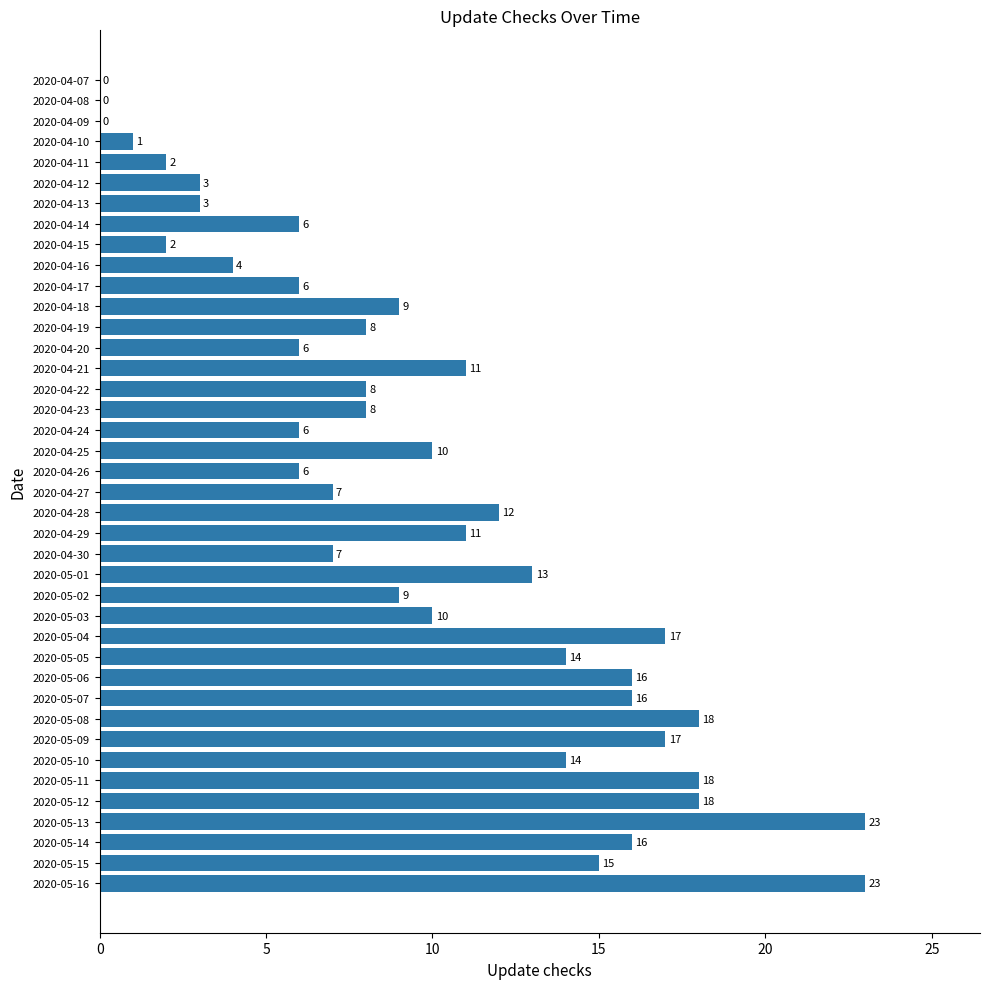

Which has a higher value, 2020-05-13 or 2020-05-07?

2020-05-13